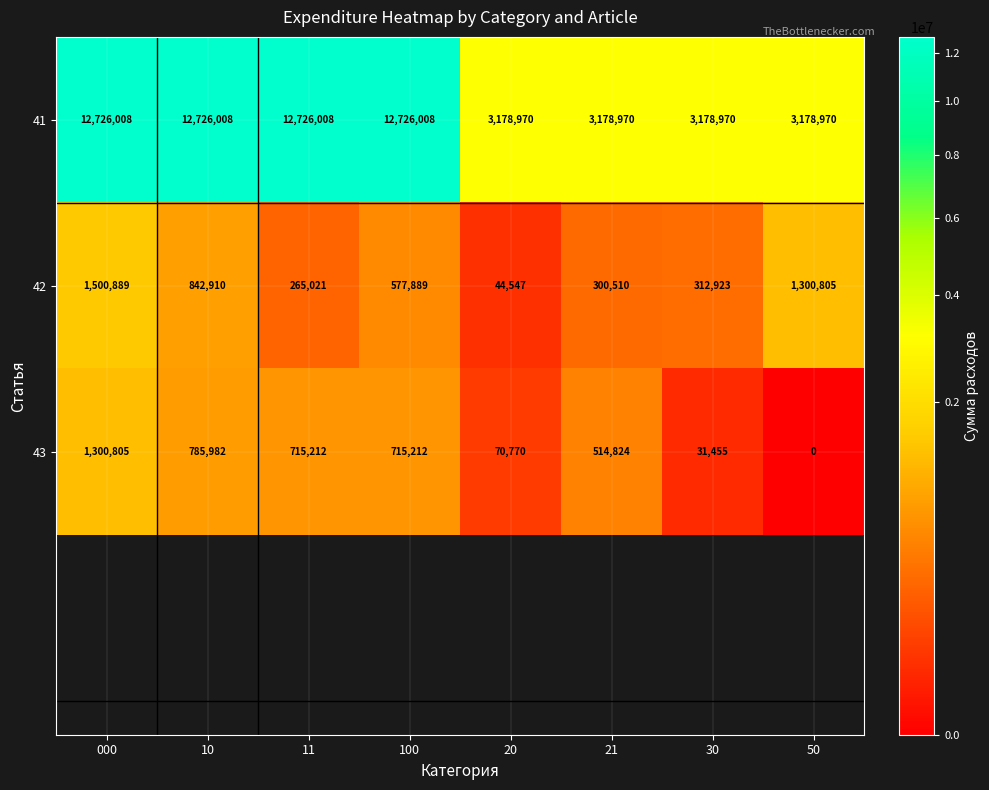

List the labels in order of 42 value, largest first.

000, 50, 10, 100, 30, 21, 11, 20